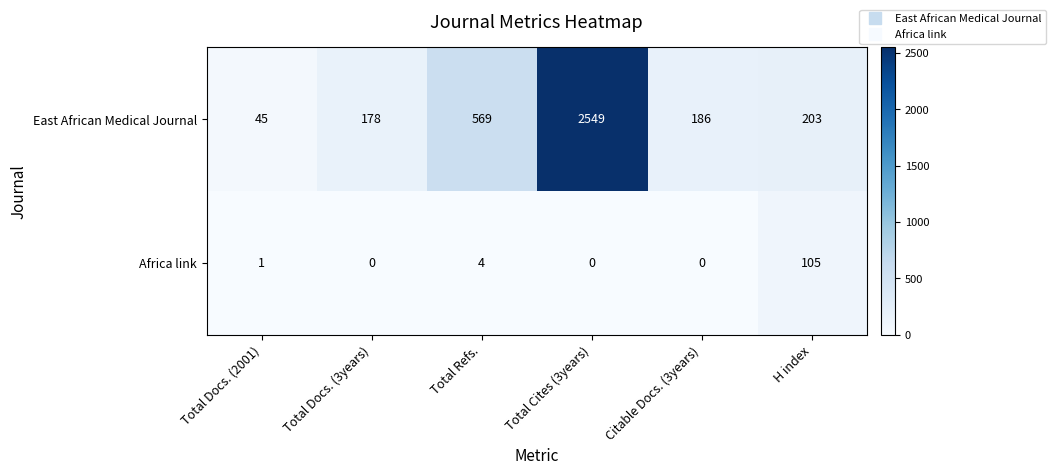

Which label corresponds to the largest value in the chart?

Total Cites (3years)